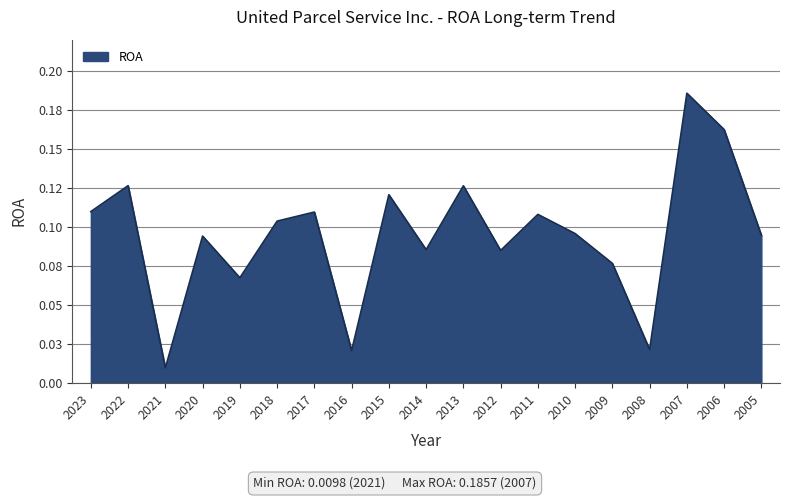

Does the chart display data point markers on the line(s)?

No